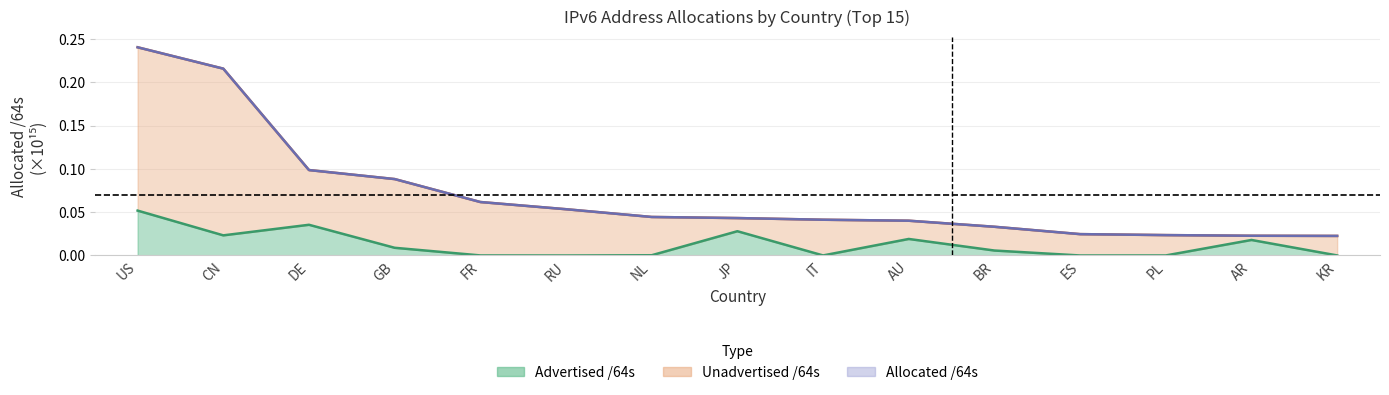

True or false: Advertised /64s and Allocated /64s intersect in this chart.

False